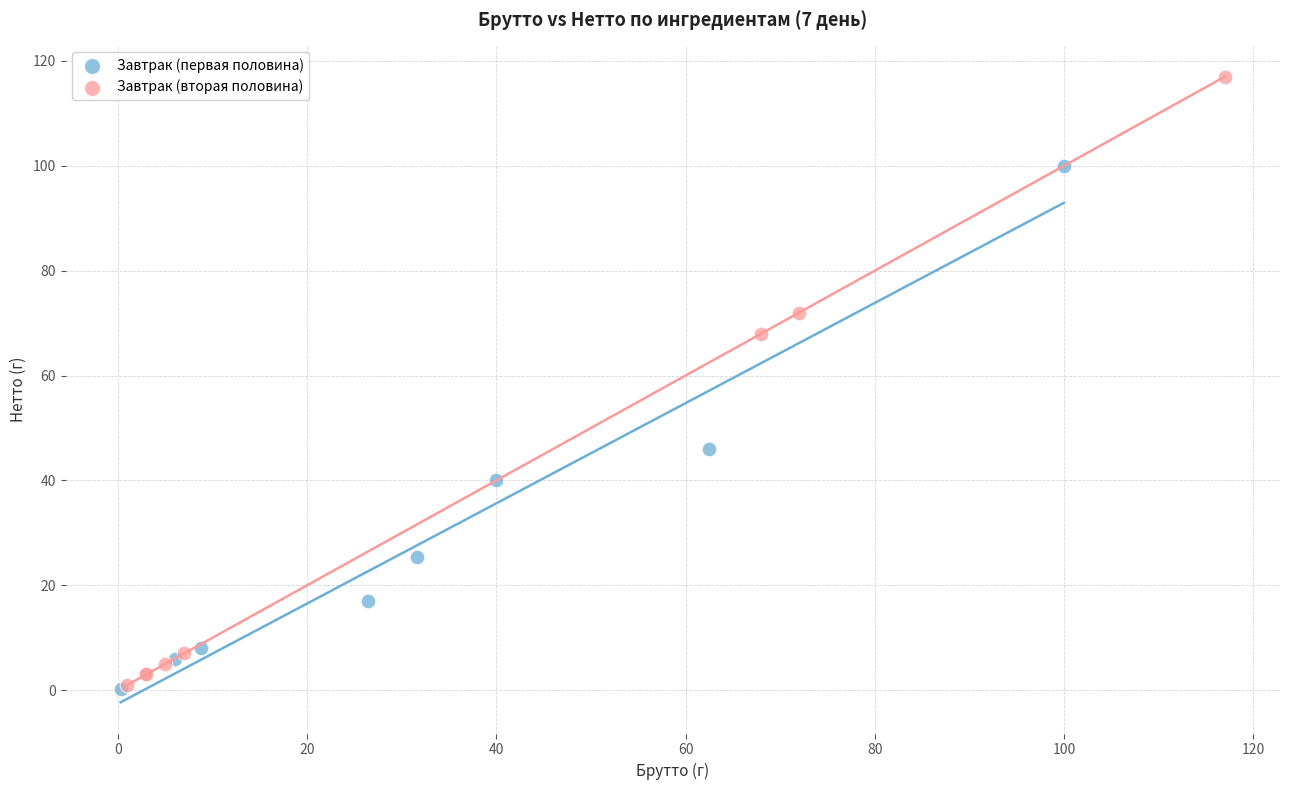

Which series contains the highest Y value?

Завтрак (вторая половина)